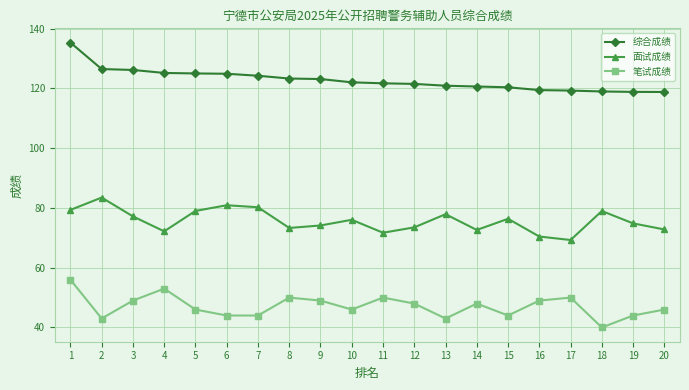

What is the average value of the 笔试成绩 series?

47.1